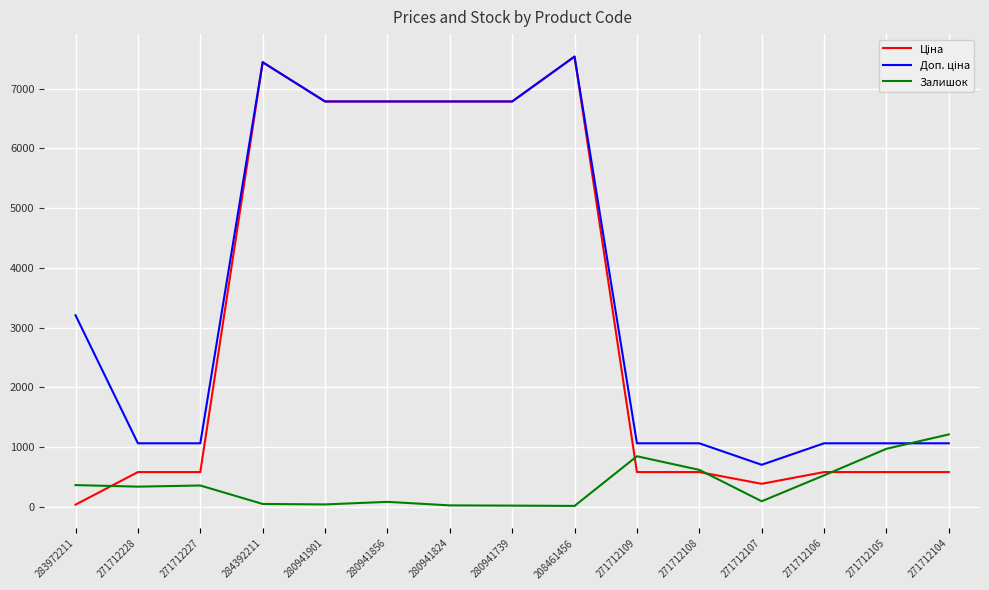

What is the maximum value shown in the chart?

7539.3